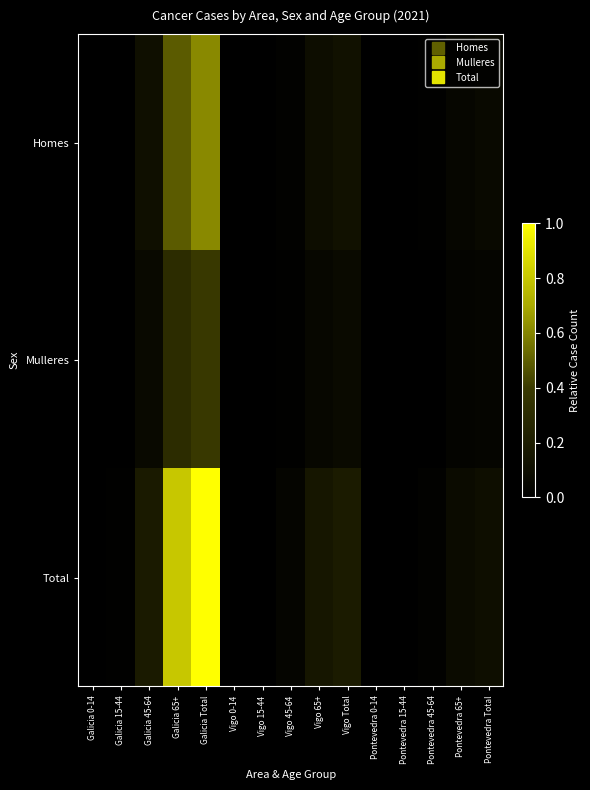

Which category has the lowest value across all series?

Pontevedra 0-14